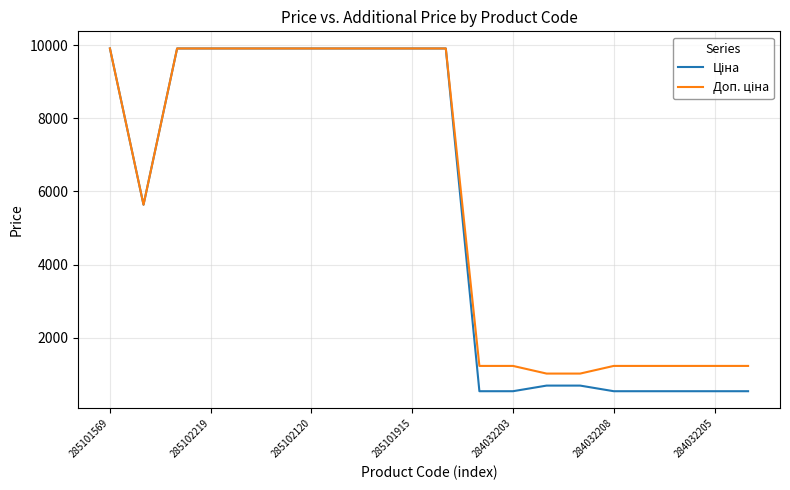

What is the maximum value shown in the chart?

9908.5